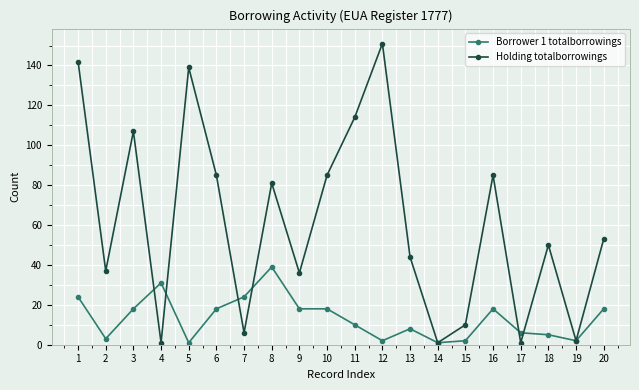

Where do Holding totalborrowings and Borrower 1 totalborrowings first cross each other?

3 and 4